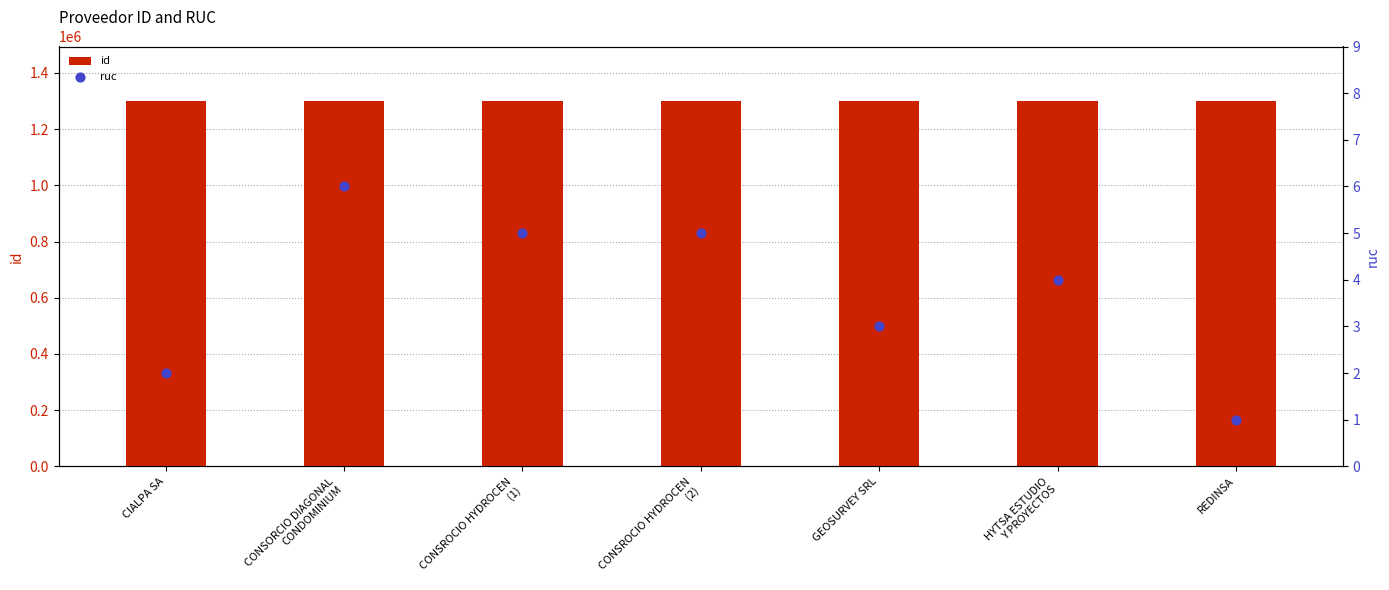

What is the total value across all series at REDINSA?

1298956